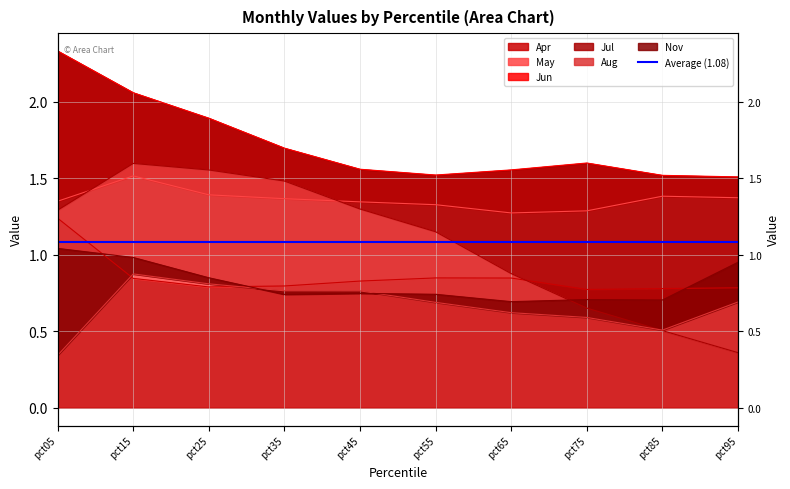

What is the greatest value displayed?

2.3